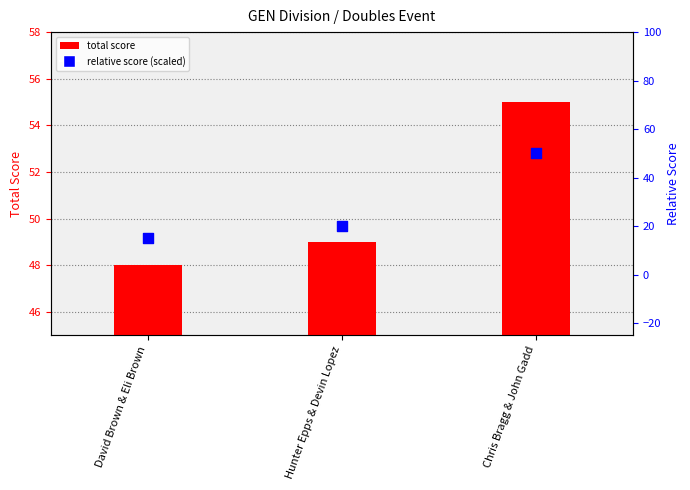

Which series contains the lowest Y value?

relative score (scaled)